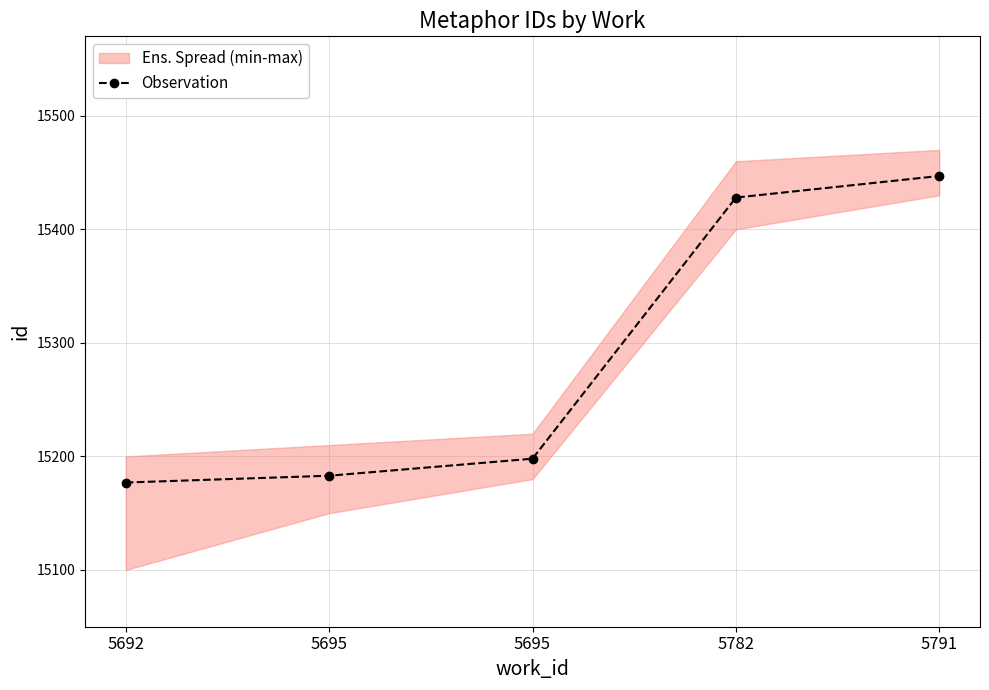

The chart shows a value of 15428 at 5782. True or false?

True